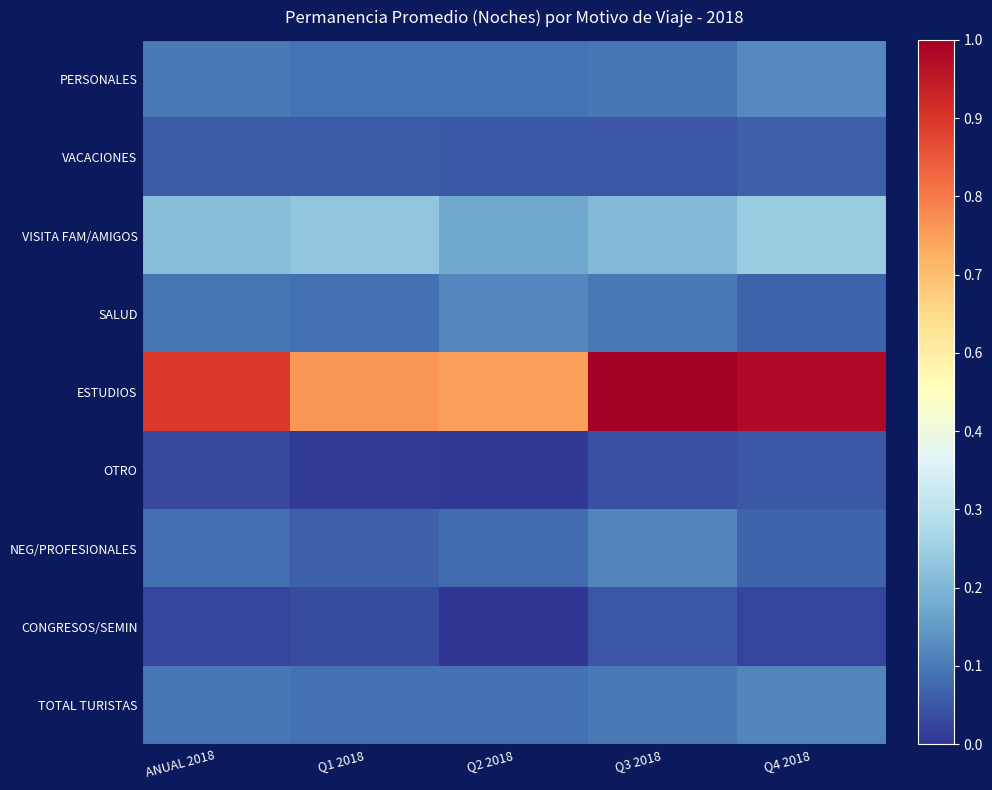

Count the number of categories in the chart.

5